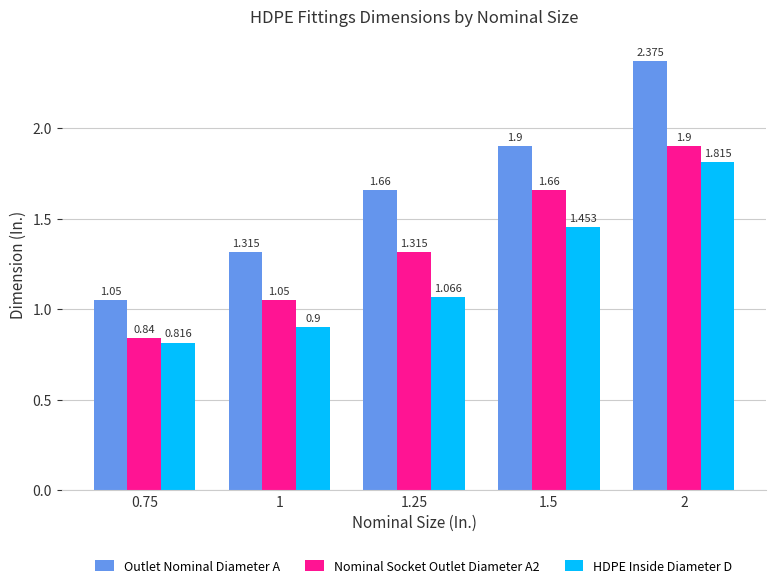

Which series has the largest range (max minus min)?

Outlet Nominal Diameter A